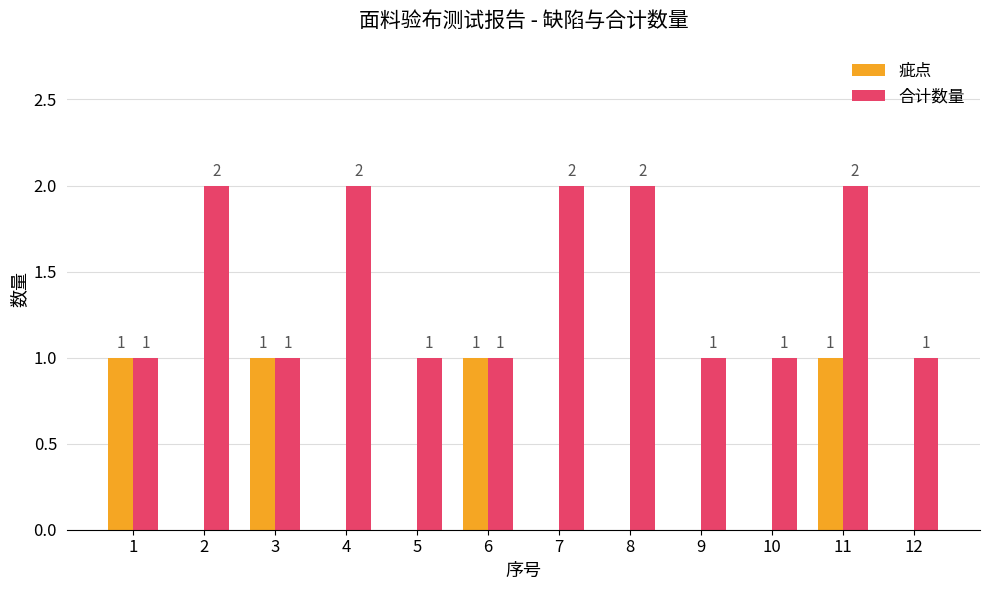

Is it true that 合计数量 equals 1 at 2?

False